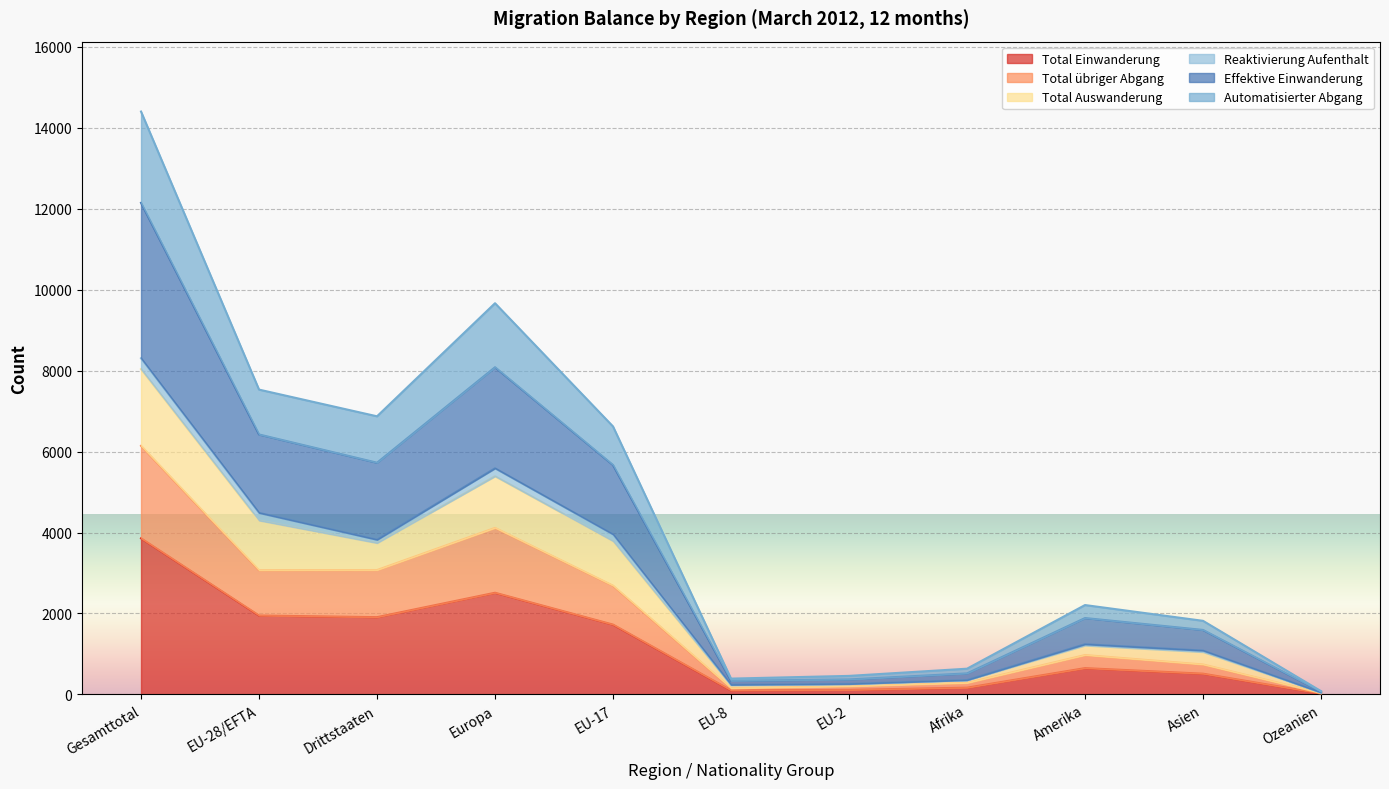

At which label is Total übriger Abgang closest to 3087?

Drittstaaten